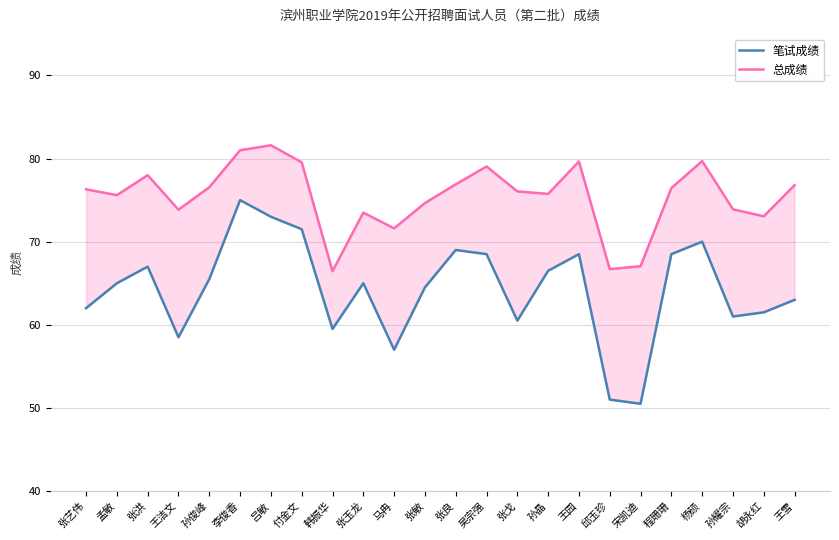

Read the 笔试成绩 value at 韩振华.

59.5